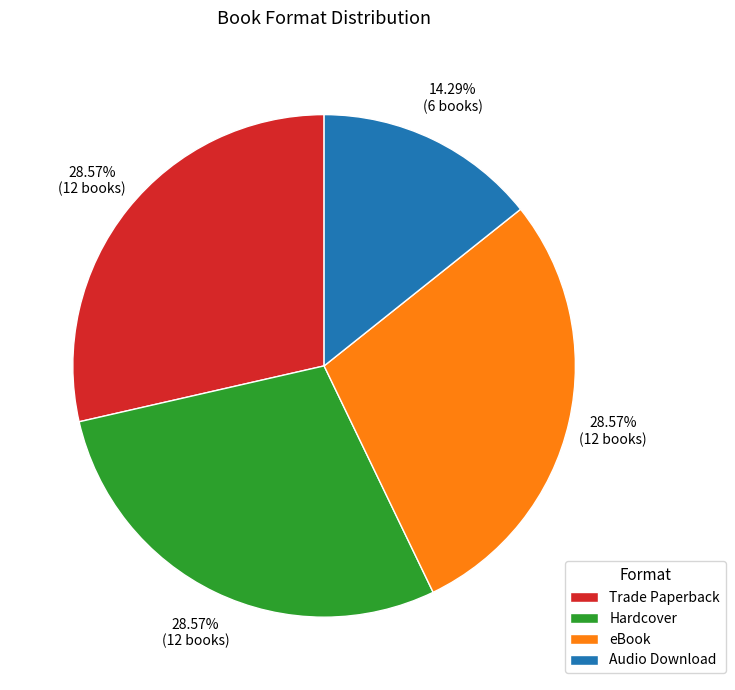

Does Audio Download account for over 50% of the chart?

No